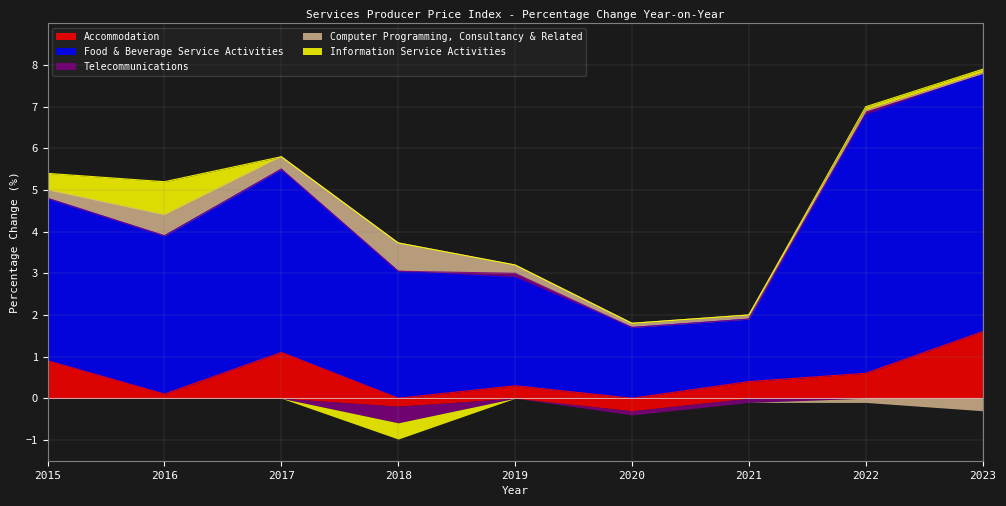

How many values in Information Service Activities are above zero?

4